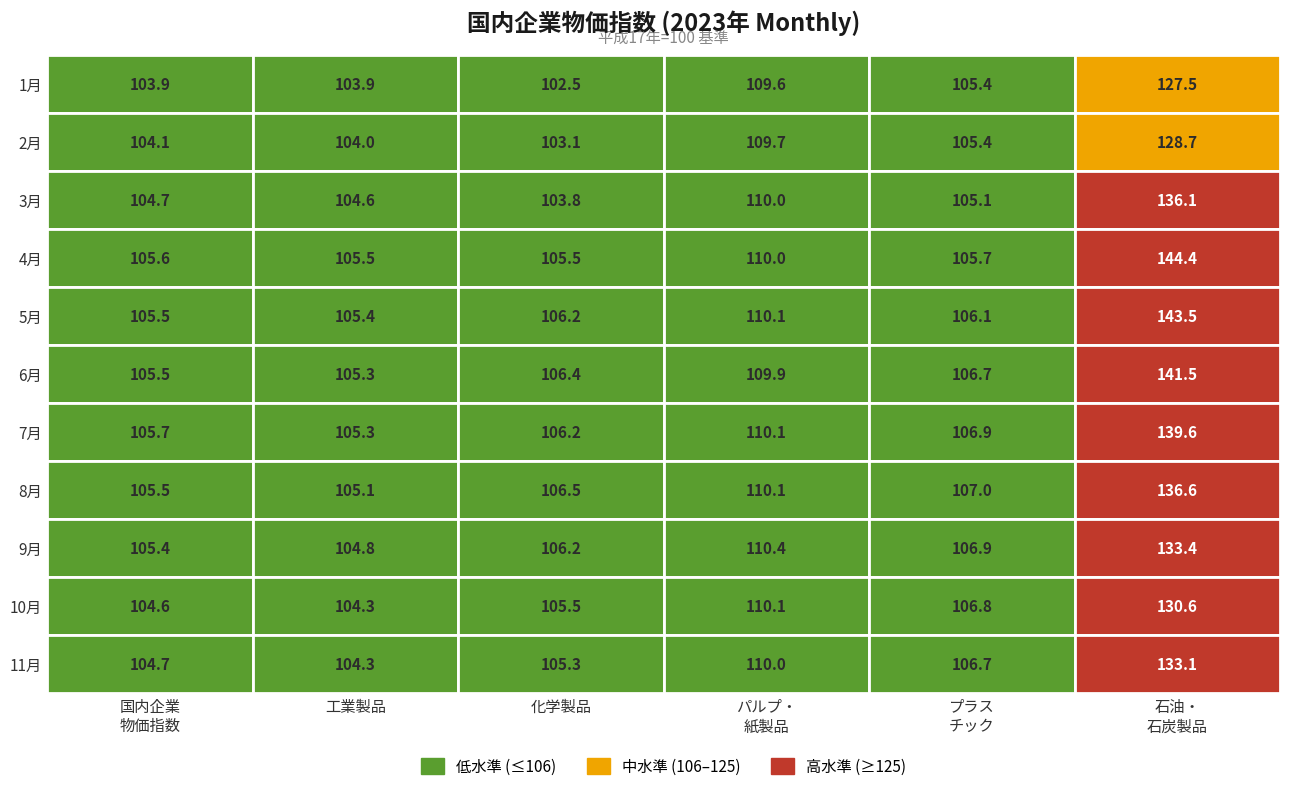

True or false: 1月 has a value of 38.9 at 1.

False